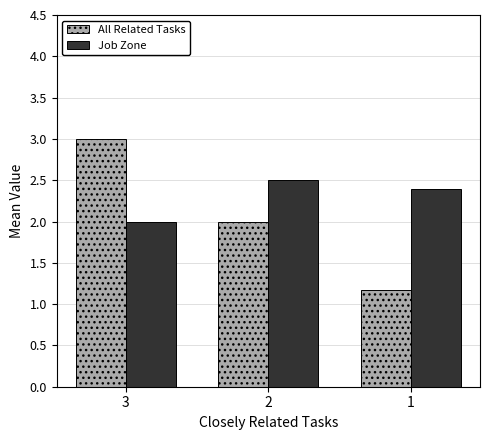

Is it true that All Related Tasks equals 1.6 at 1?

False